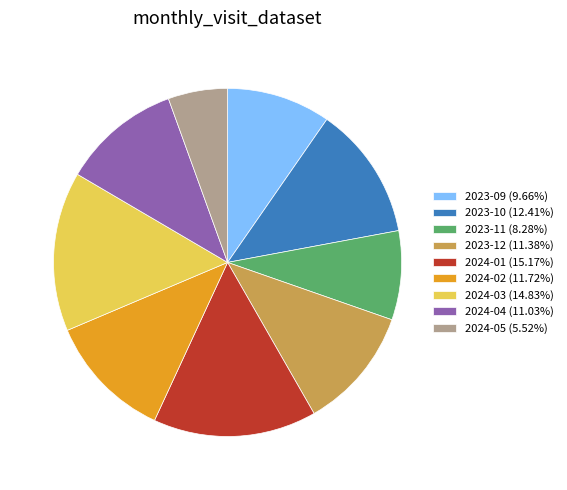

Is it true that 2023-12 is 23% of the pie?

False